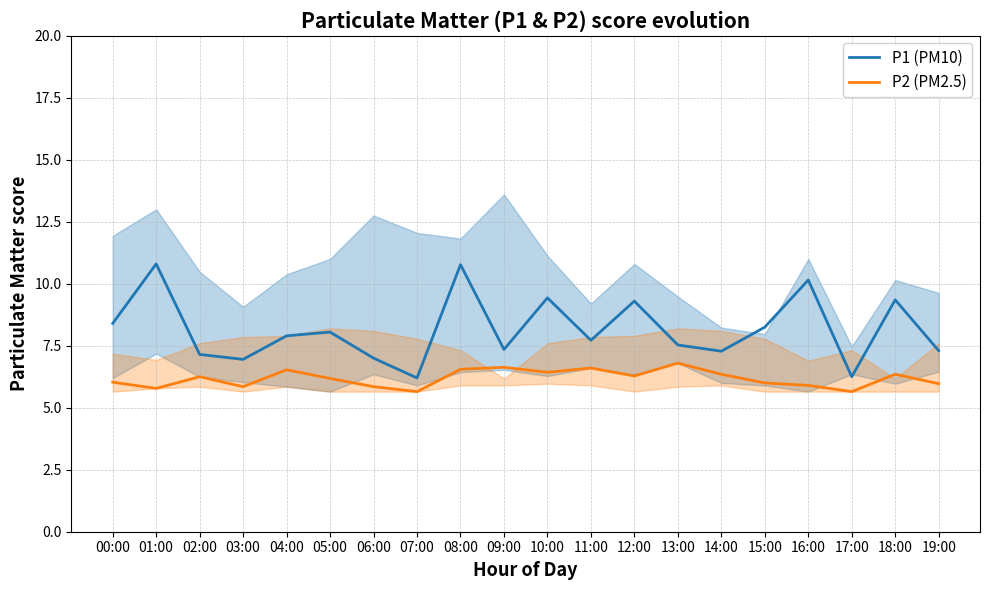

What is the label of the 5th point from the left?

04:00